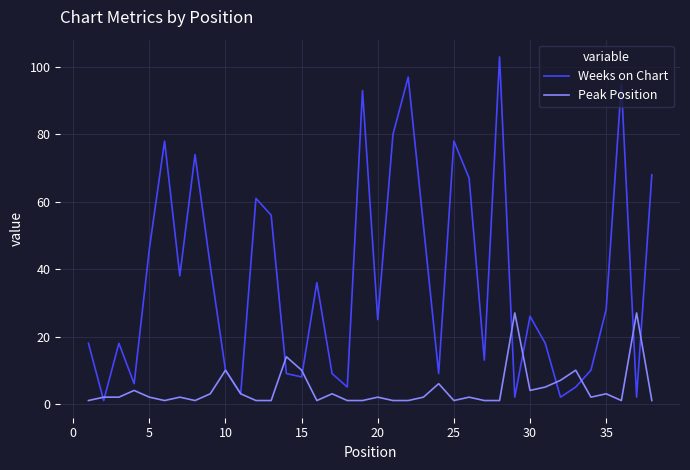

Rank the series by their maximum value, from highest to lowest.

Weeks on Chart, Peak Position